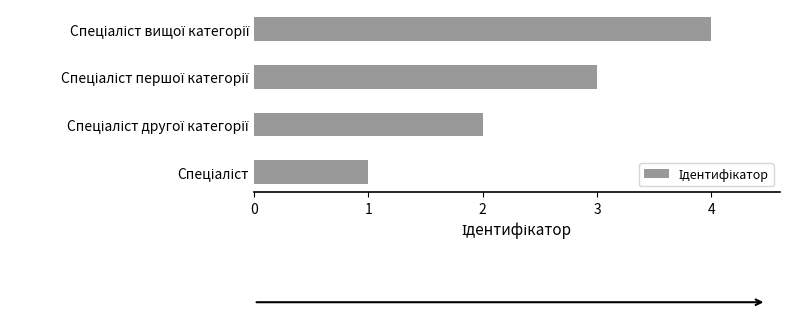

What is the difference between the maximum and minimum values?

3